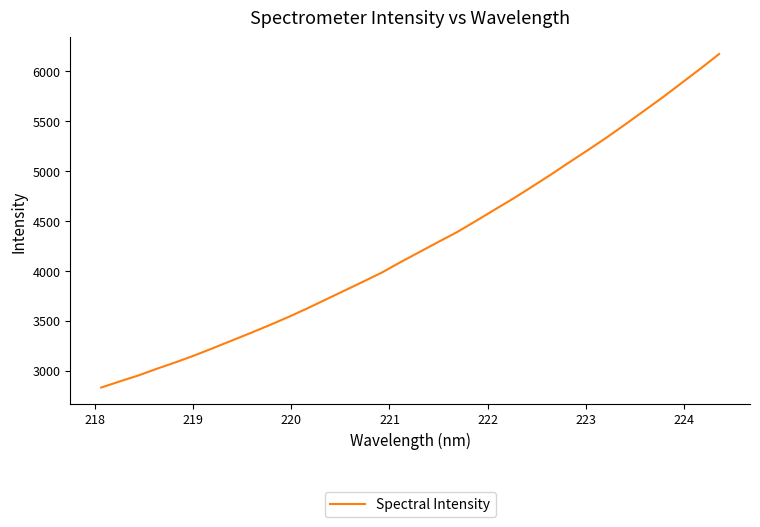

What is the smallest value displayed?

2832.0